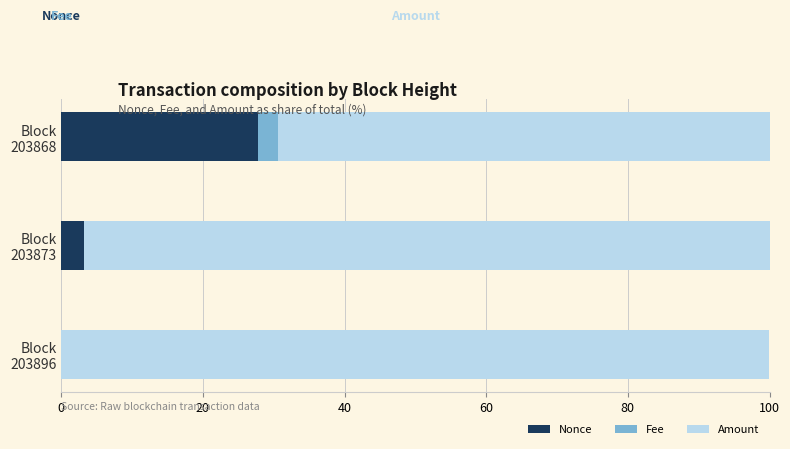

What is the highest value of the Nonce series?

27.8